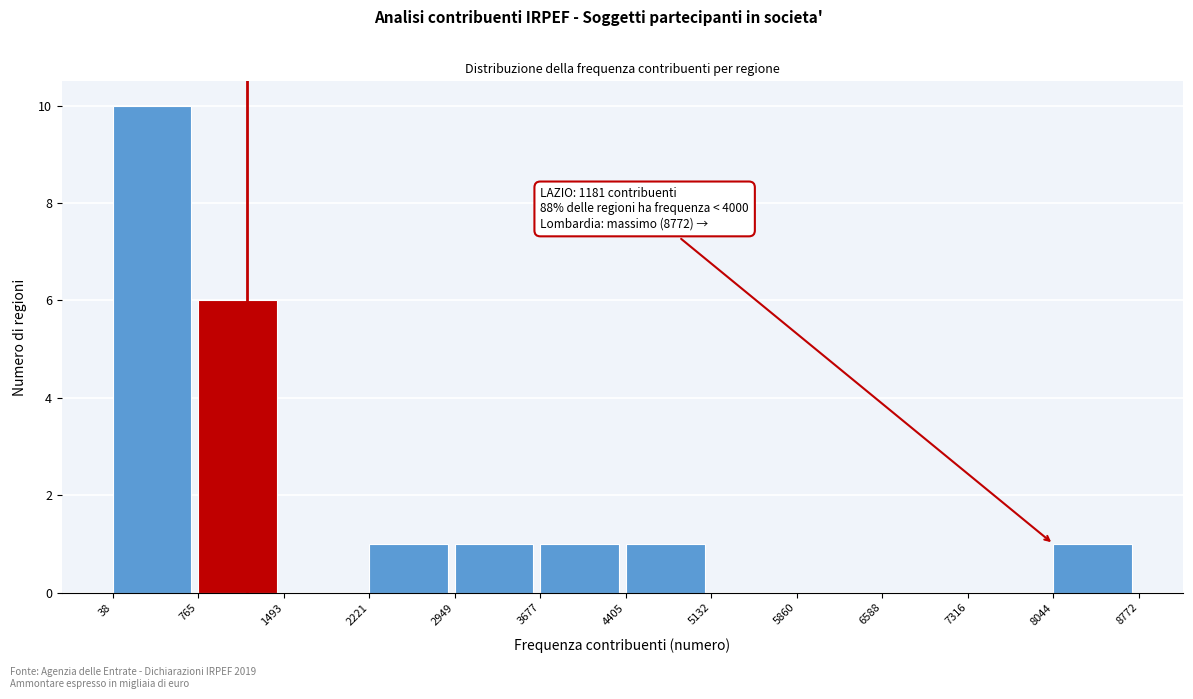

Over which range of the x-axis is the bar tallest?

38 to 765